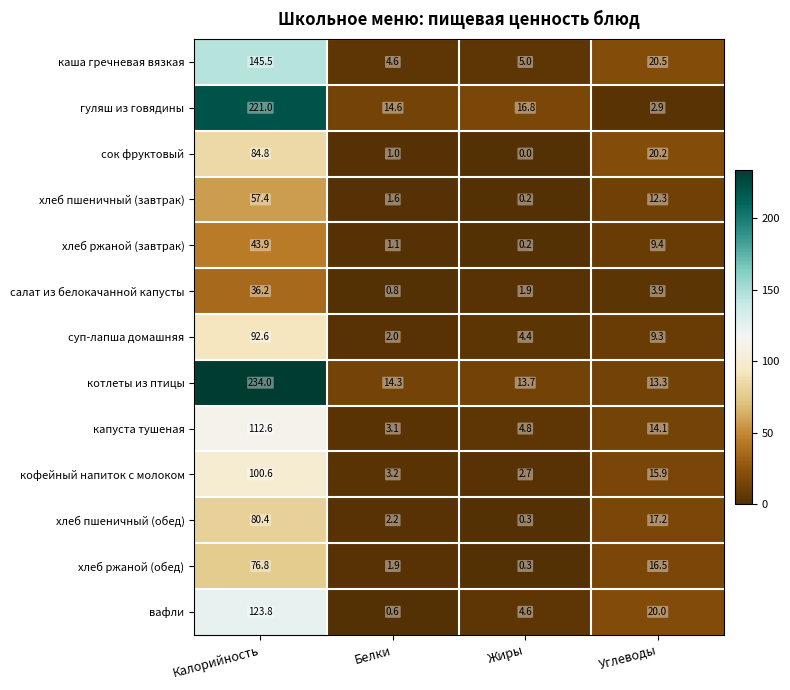

Rank the categories by суп-лапша домашняя value from lowest to highest.

Белки, Жиры, Углеводы, Калорийность